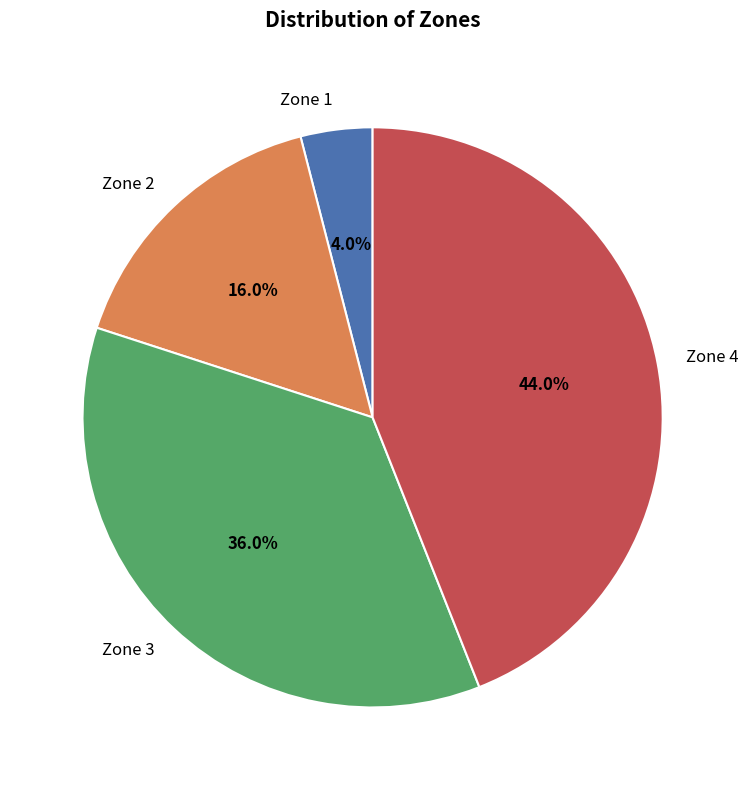

Is the sum of Zone 2 and Zone 3 greater than half?

Yes